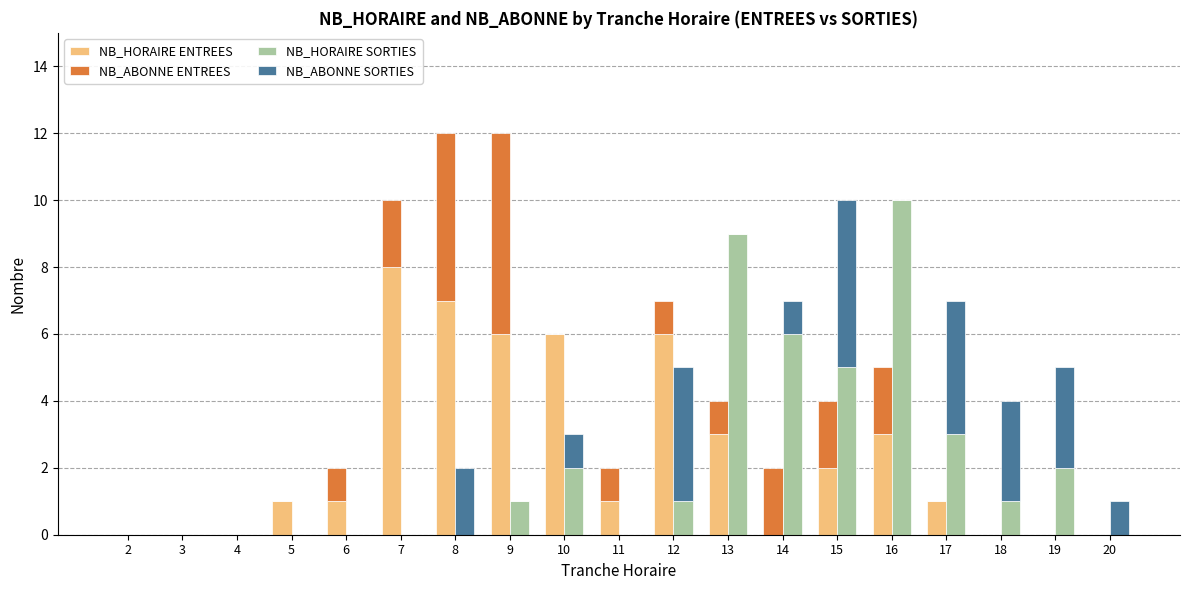

What is the spread (max minus min) of values at 11?

1